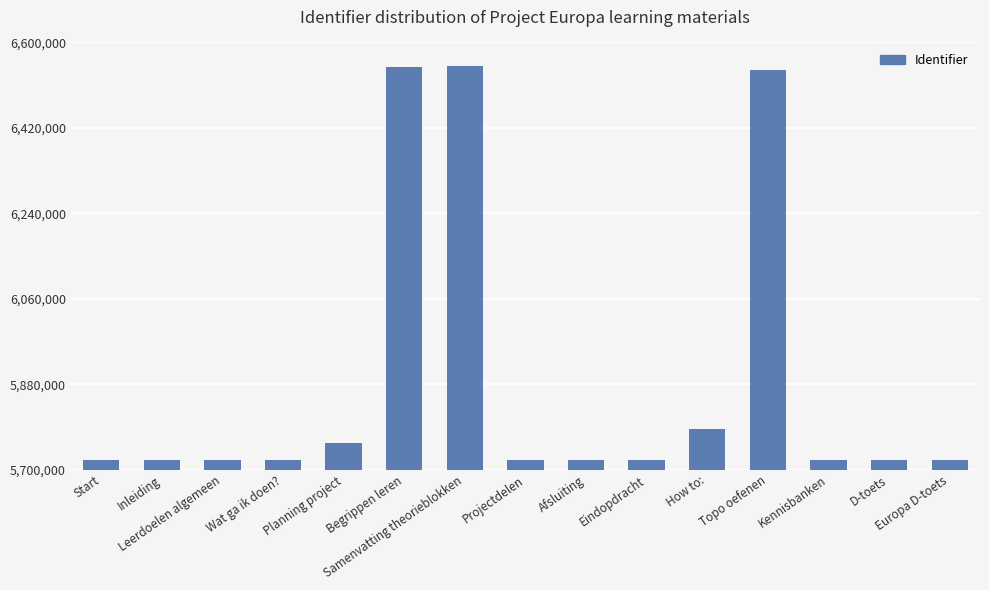

What is the difference between the second highest and second lowest values?

827973